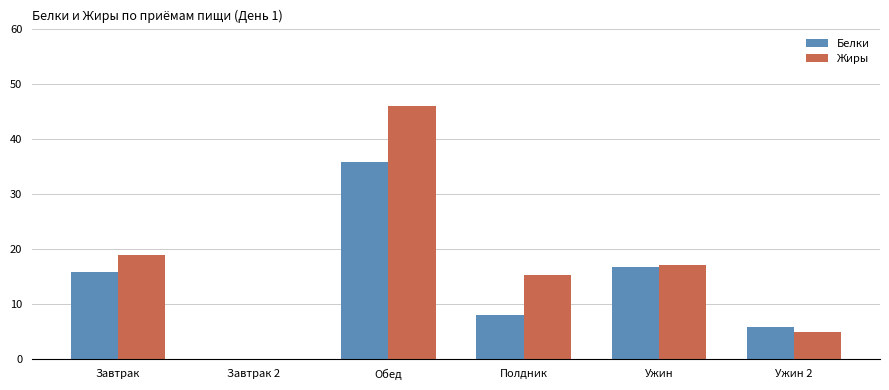

What are all the series names shown in the legend?

Белки, Жиры